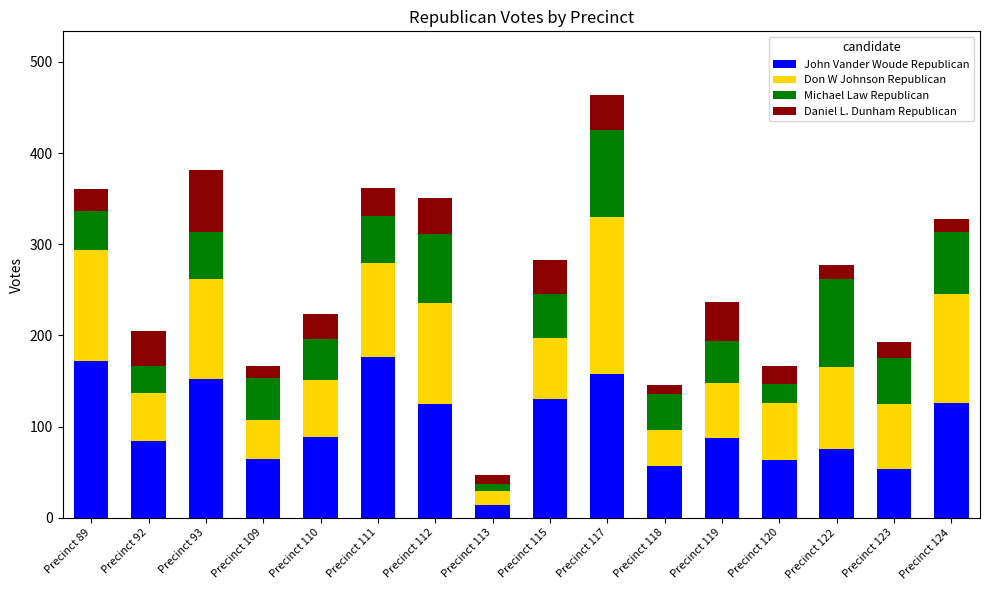

What is the difference between the maximum and second lowest values in the John Vander Woude Republican series?

123